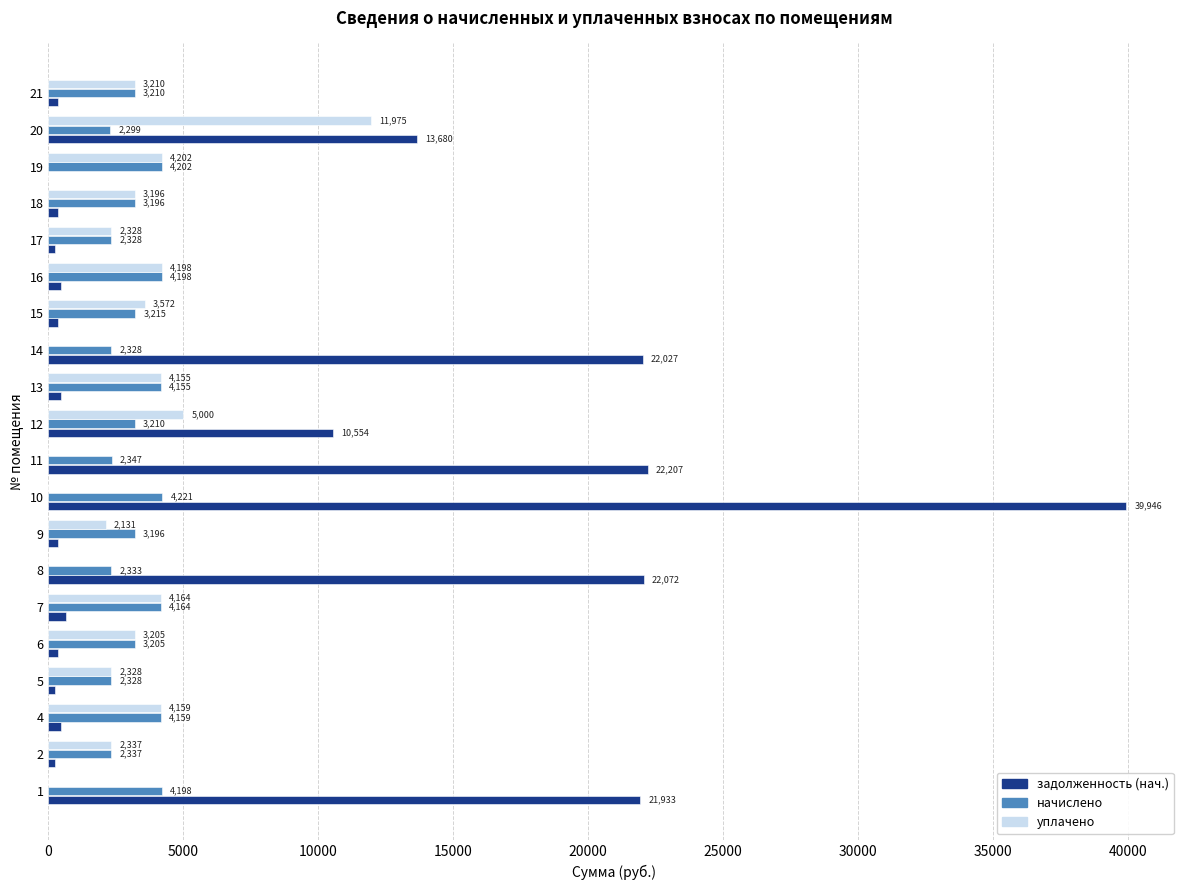

At which category is the sum across all series the highest?

10